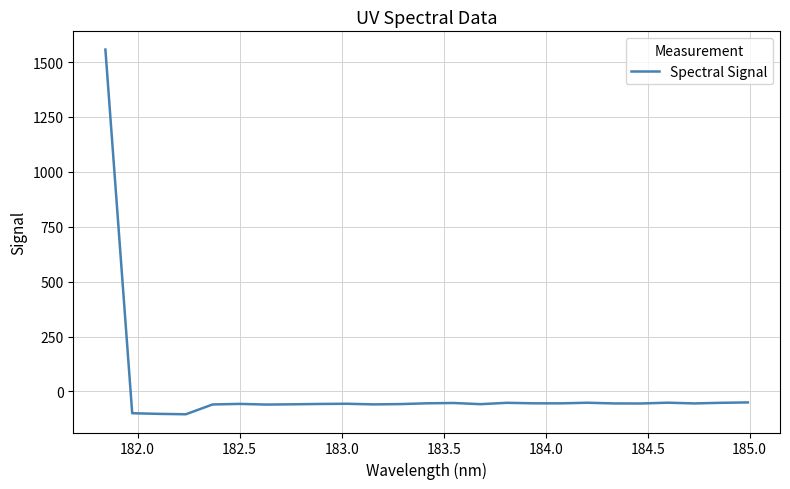

True or false: the data has more than 1 interior local peaks.

True